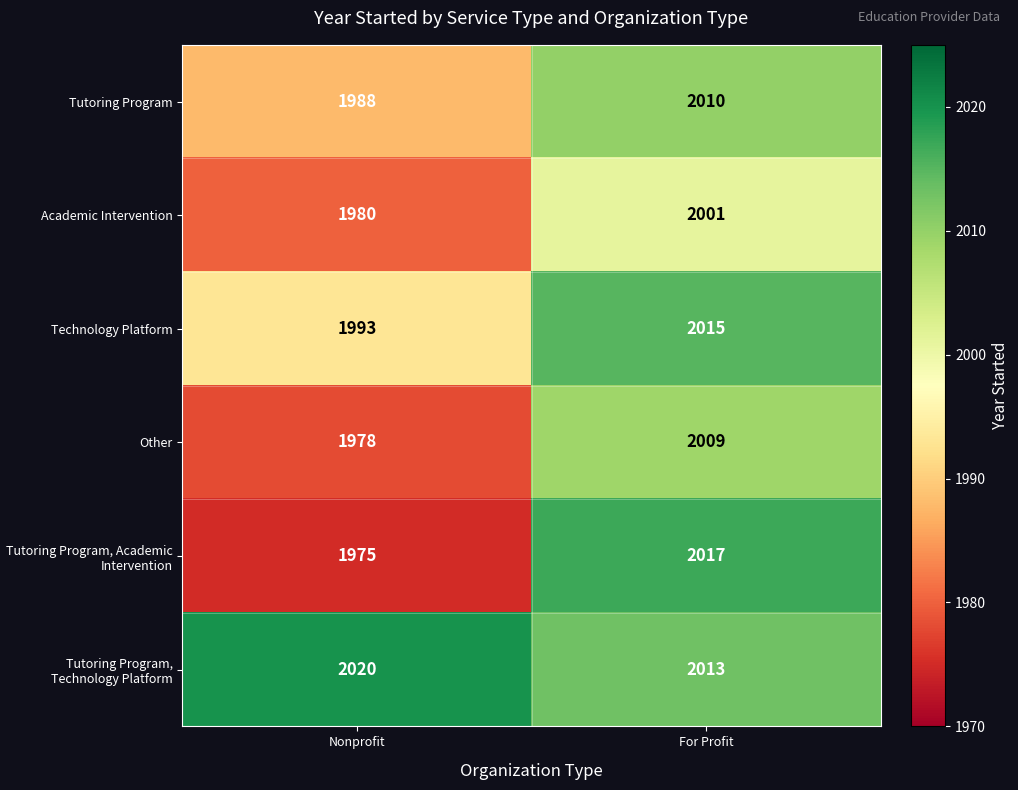

How many categories are shown in the chart?

2